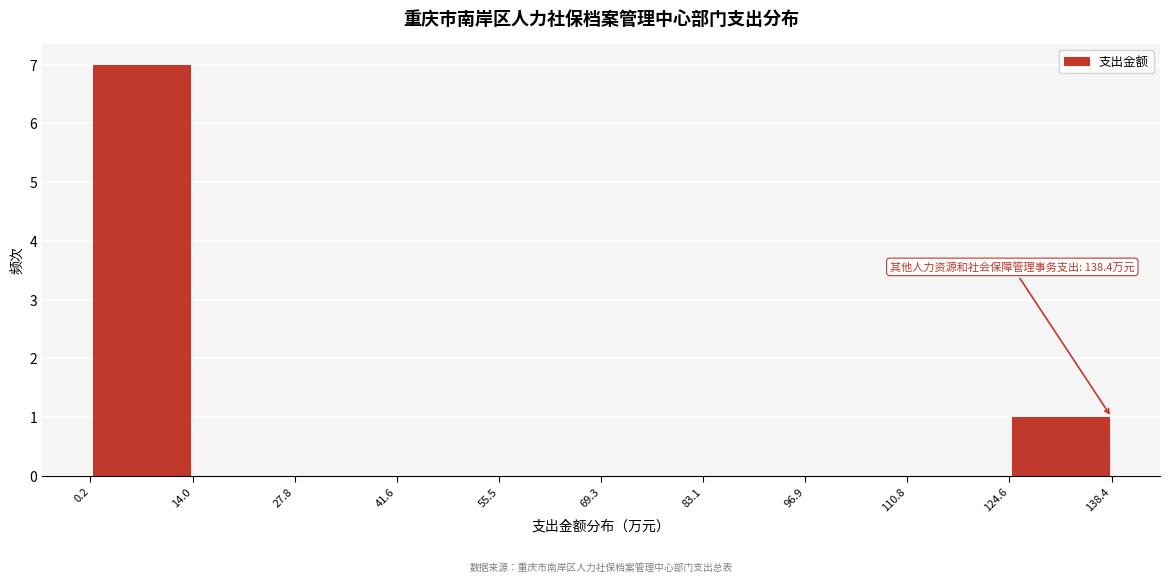

Over which range of the x-axis is the bar tallest?

0.2 to 14.0